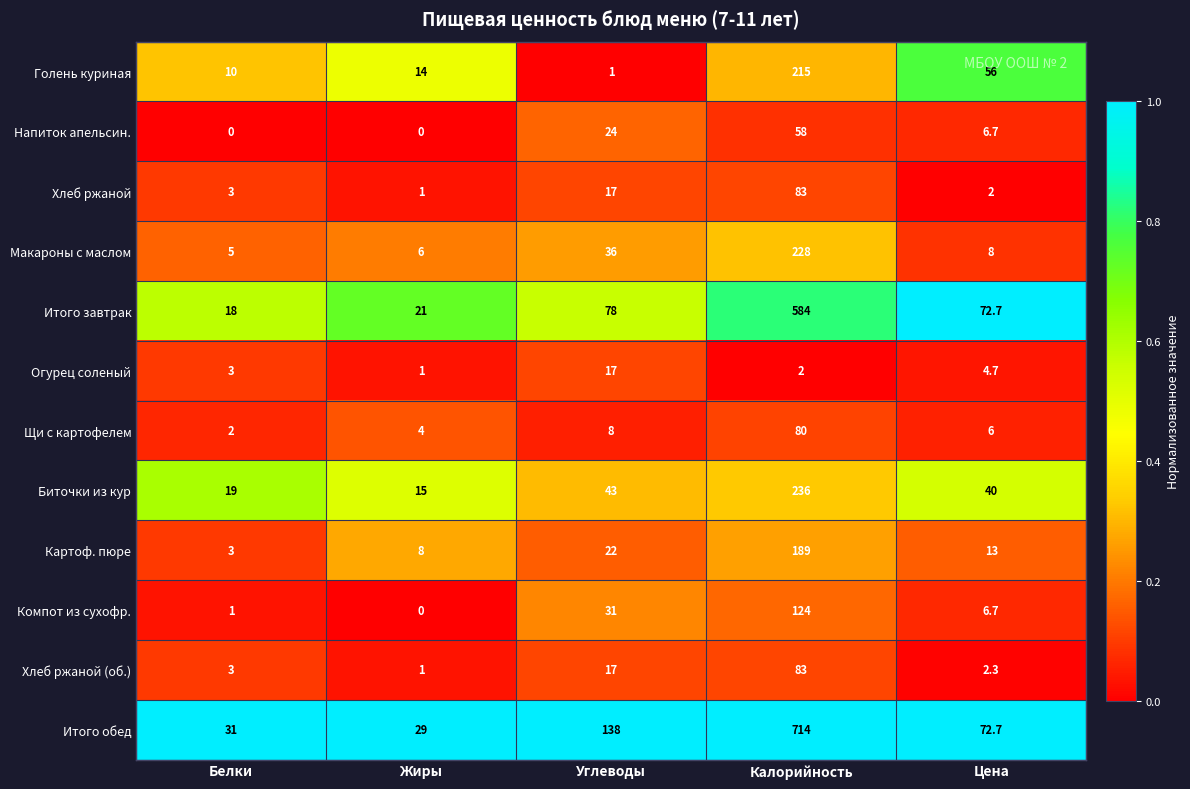

Which category has the highest value in the Хлеб ржаной series?

Калорийность